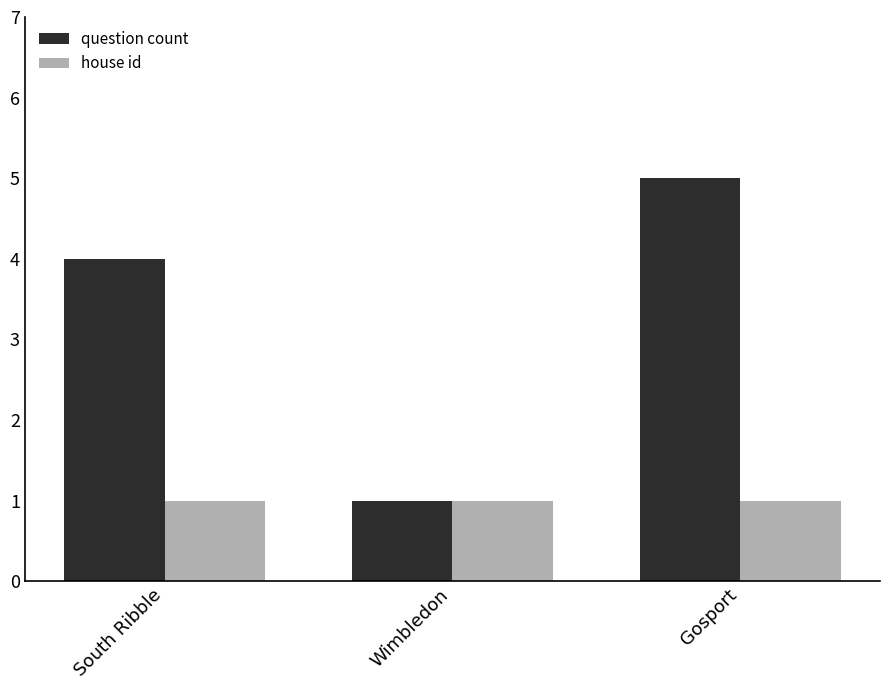

Is the value of house id at South Ribble greater than the value of question count at Gosport?

No